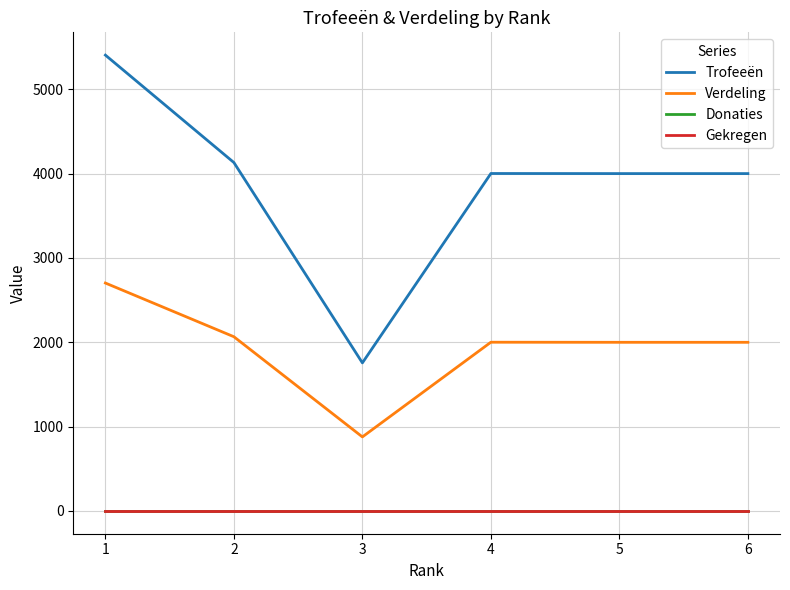

Rank the series by their maximum value, from lowest to highest.

Donaties, Gekregen, Verdeling, Trofeeën